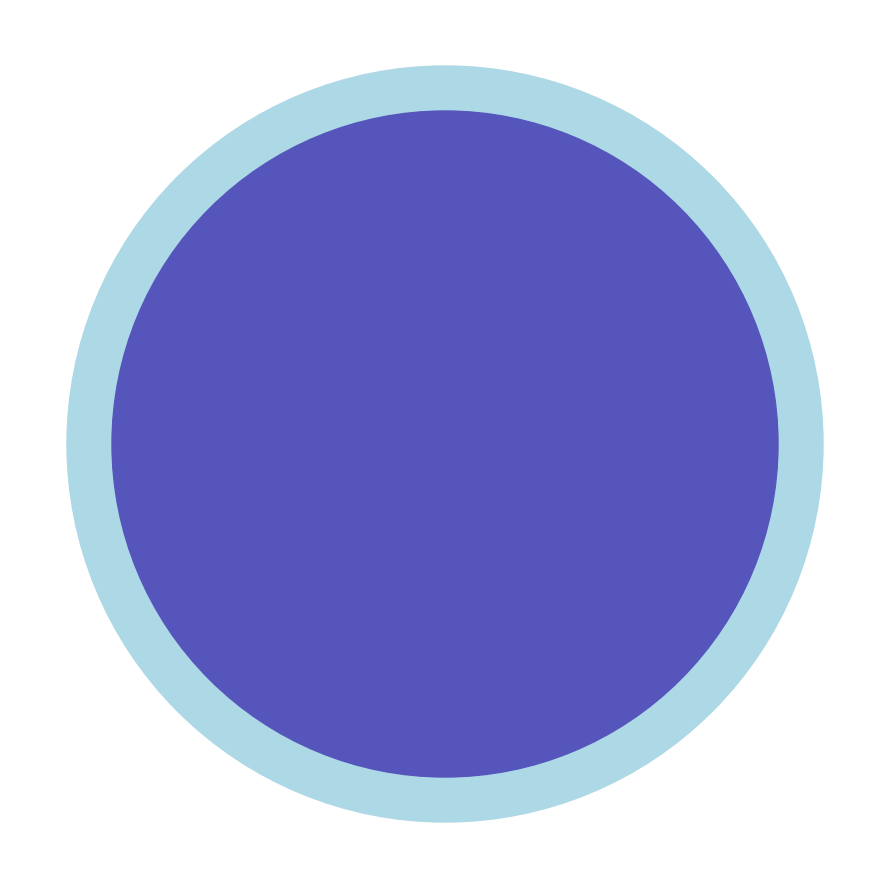

How many slices are in this pie chart?

10